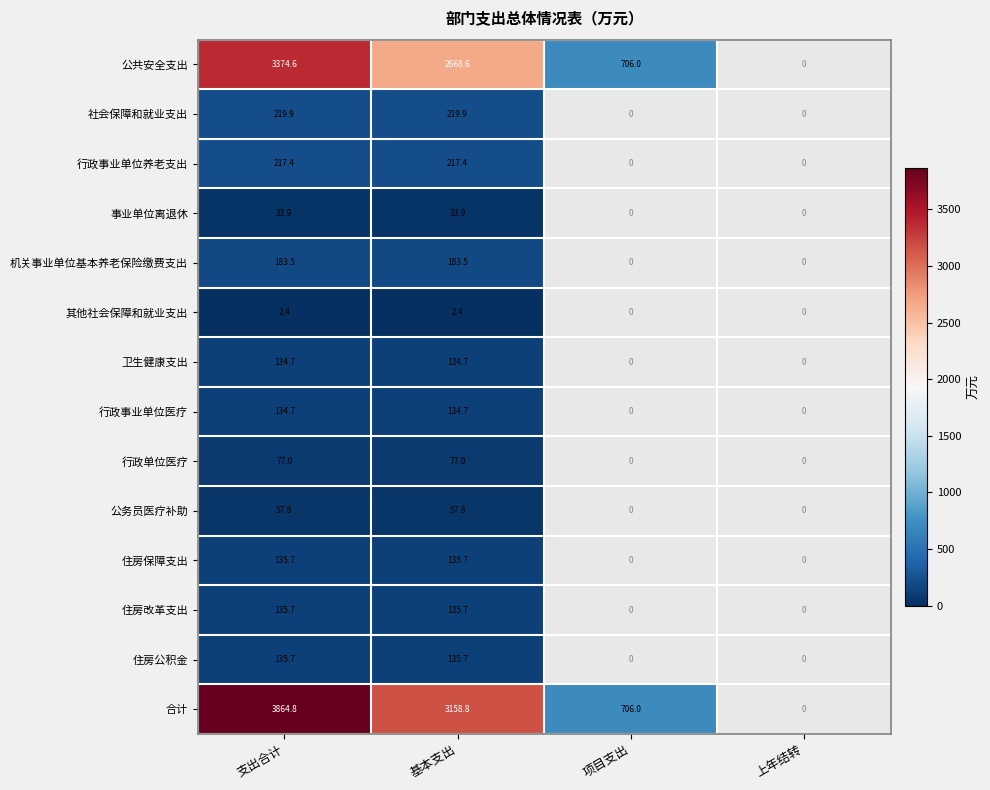

True or false: 公务员医疗补助 has a value of 34.9 at 基本支出.

False